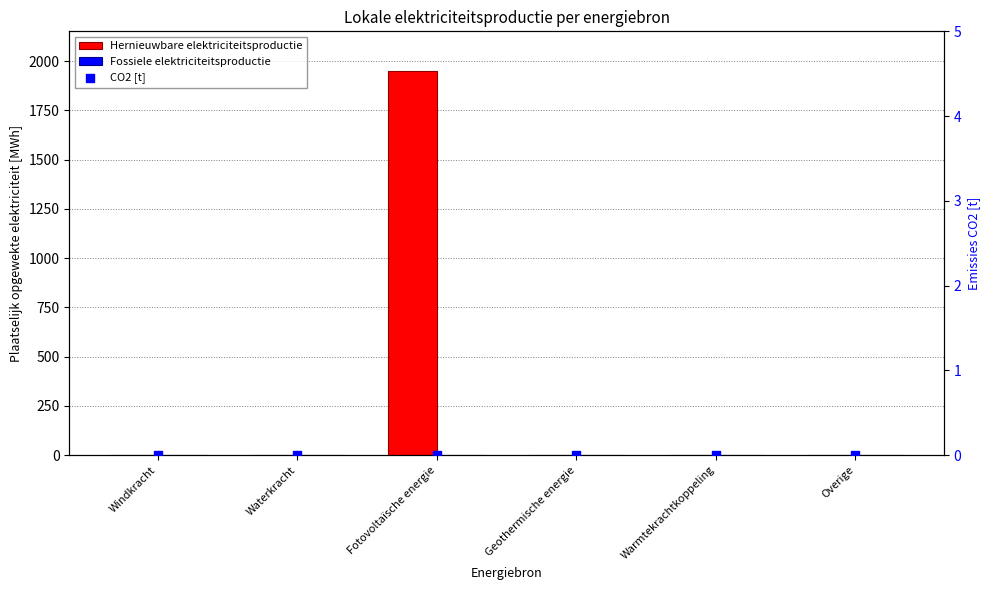

At how many categories does at least one series exceed 1565?

1